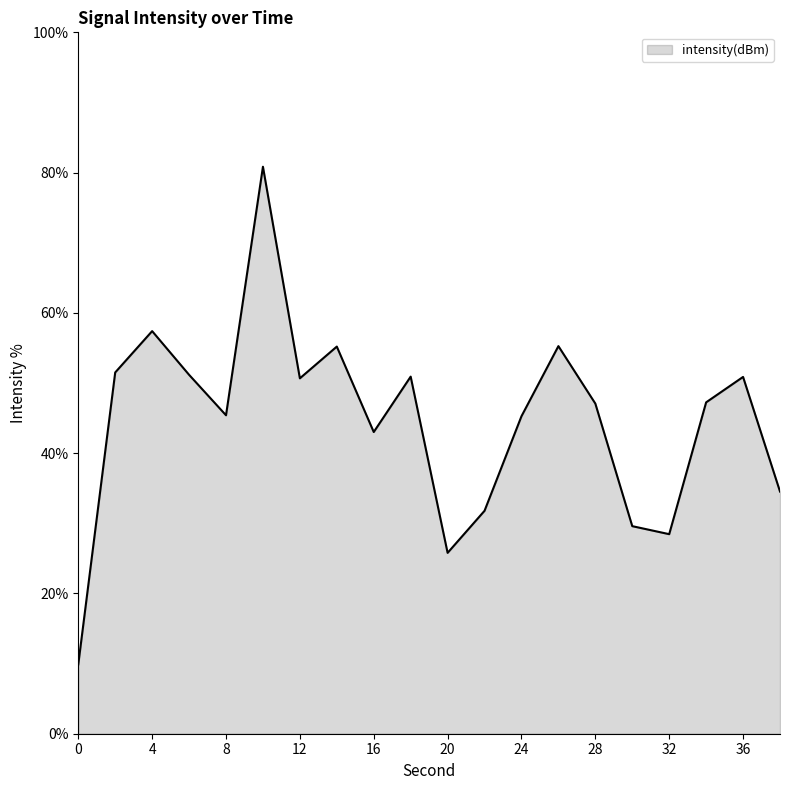

What is the difference between the second highest and minimum values?

47.5